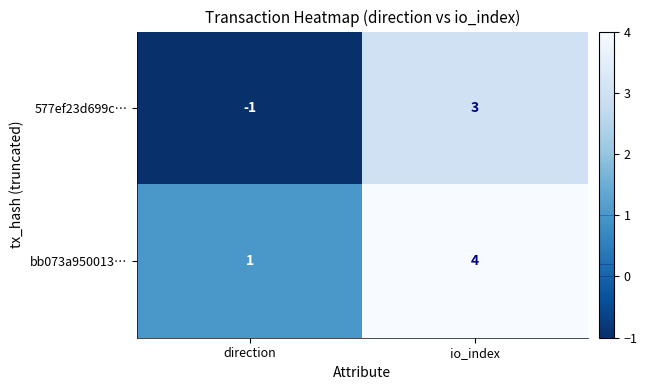

At how many categories does at least one series exceed 0?

2